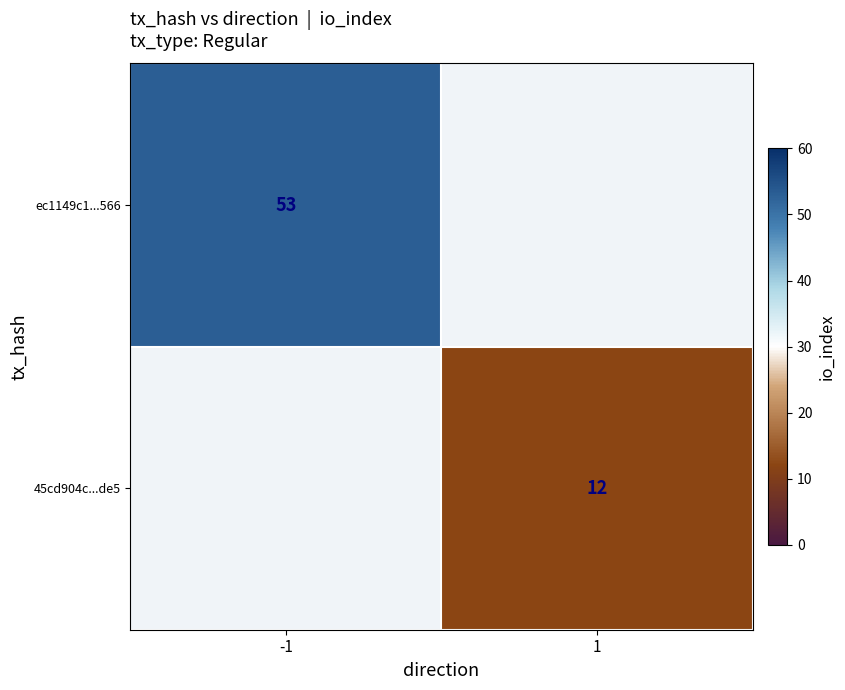

True or false: ec1149c1...566 has a value of 53 at -1.

True